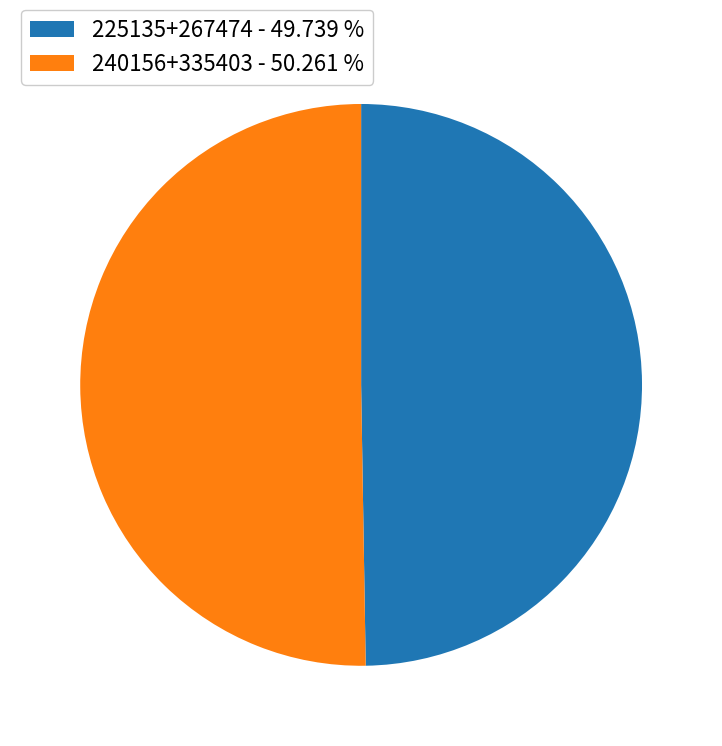

Does any single category account for the majority?

Yes